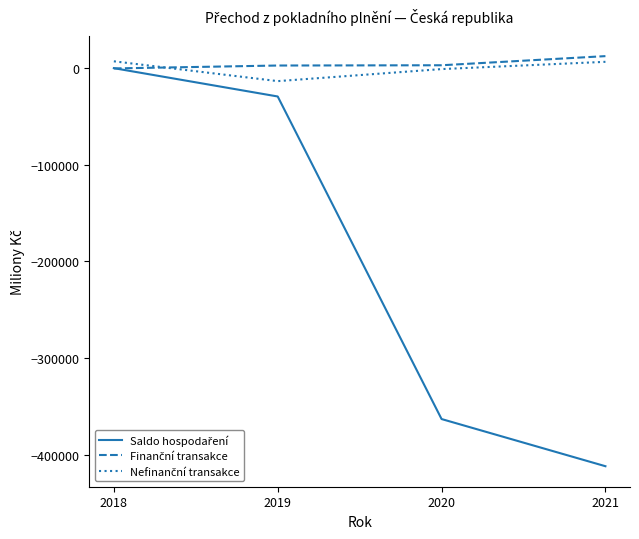

At which category is the sum across all series the highest?

2018